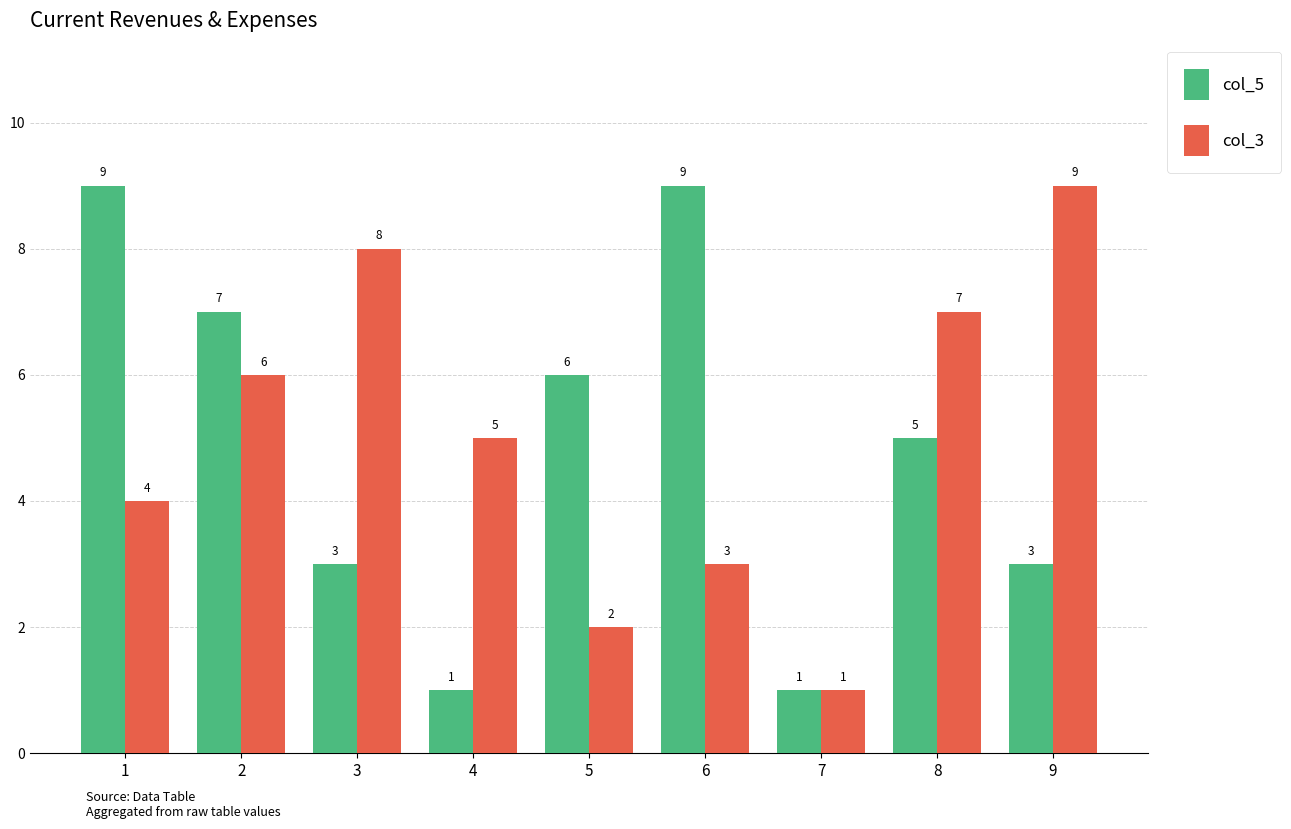

What is the spread (max minus min) of values at 6?

6